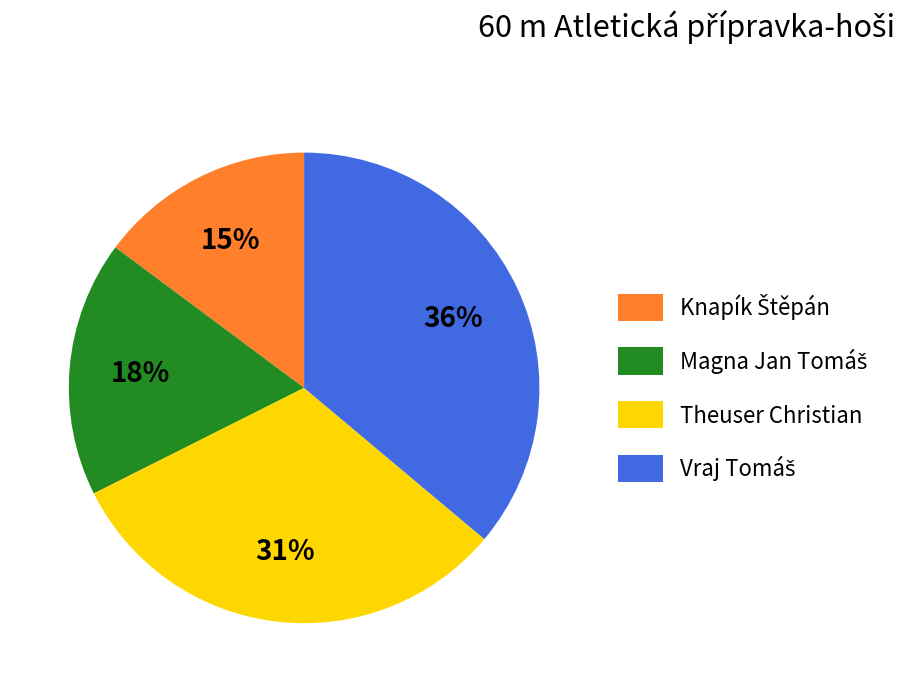

Is it true that Theuser Christian is 31% of the pie?

True